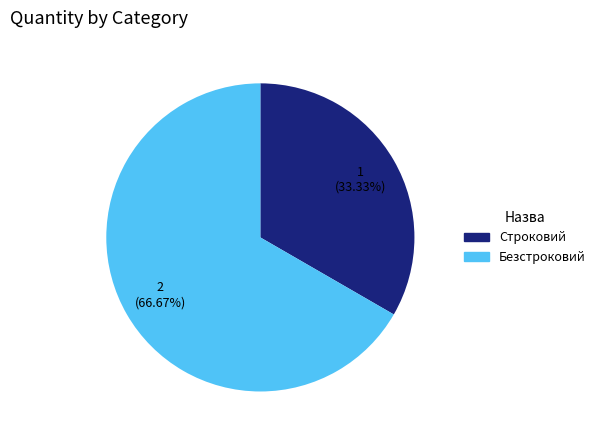

Is there a majority slice in this chart?

Yes